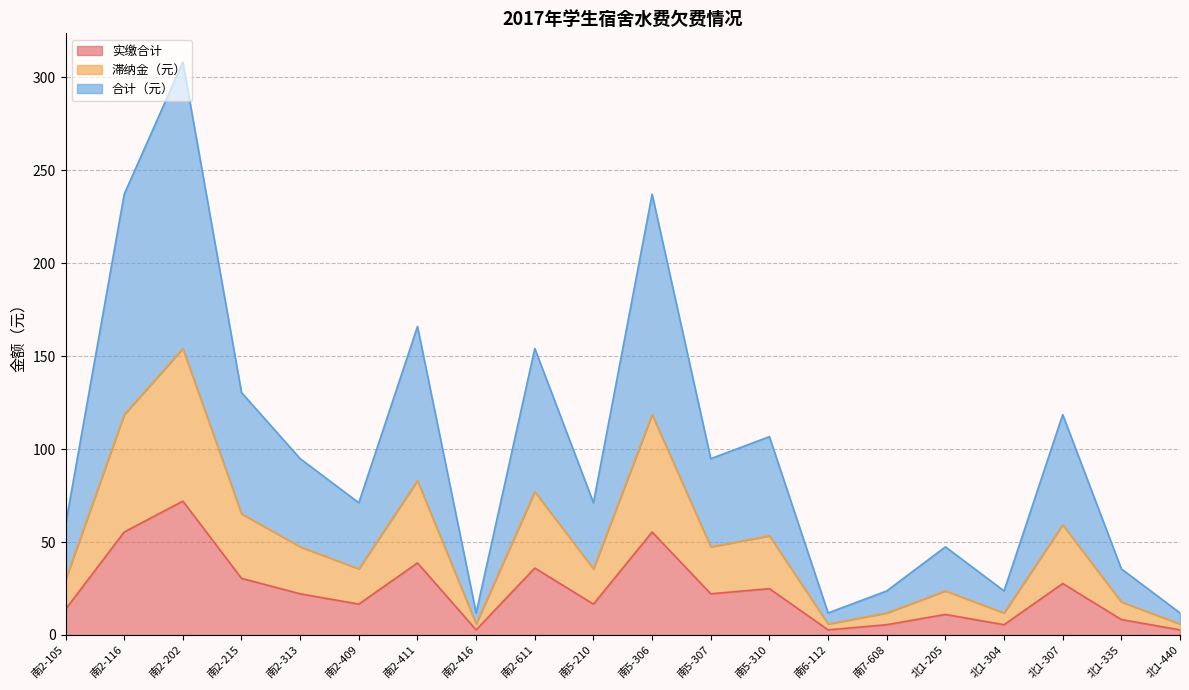

Which series has the widest spread of values?

合计（元）